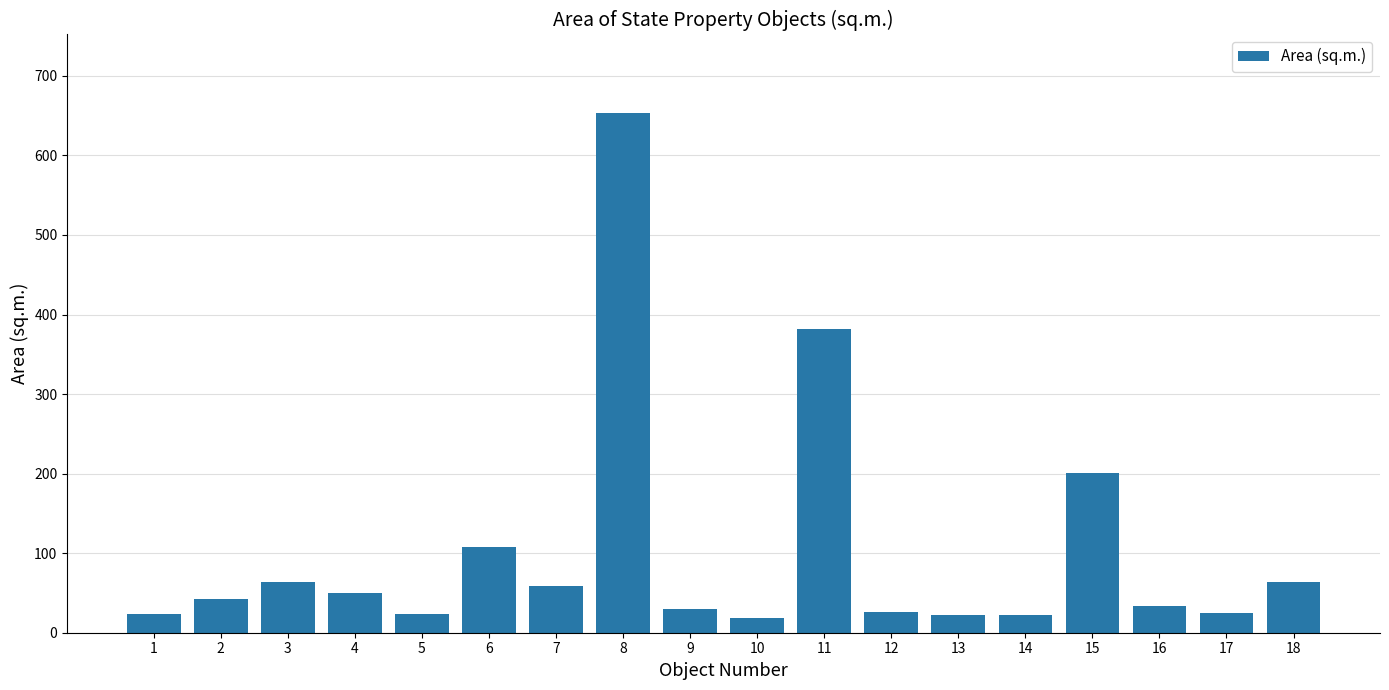

What is the sum of the values at 3 and 17?

87.9